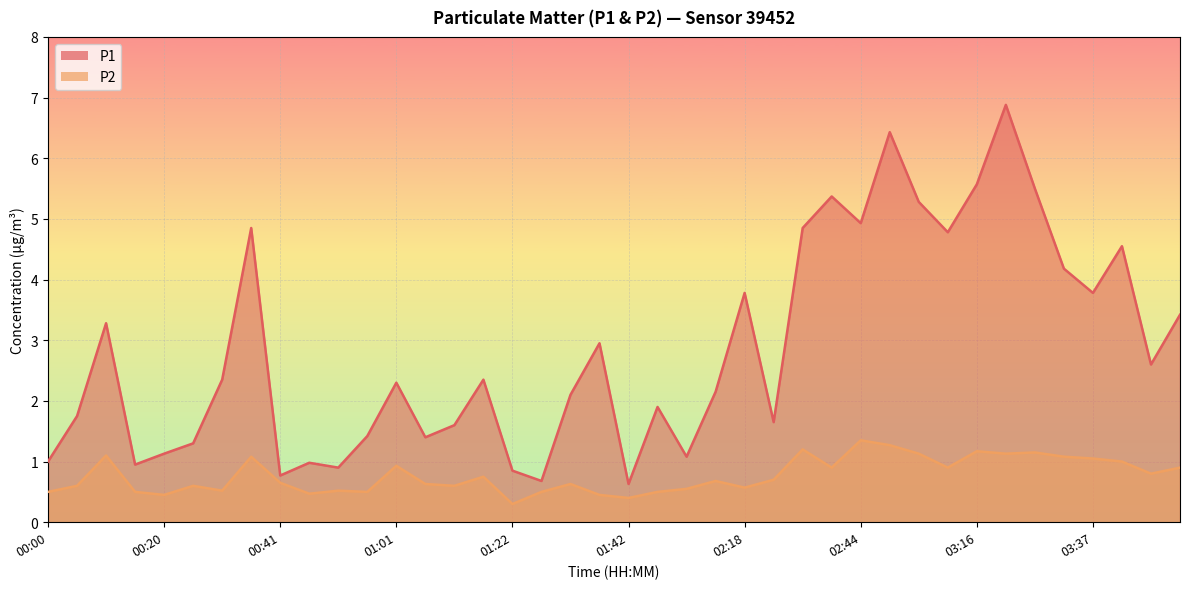

Rank the series at 03:37 from highest to lowest value.

P1, P2